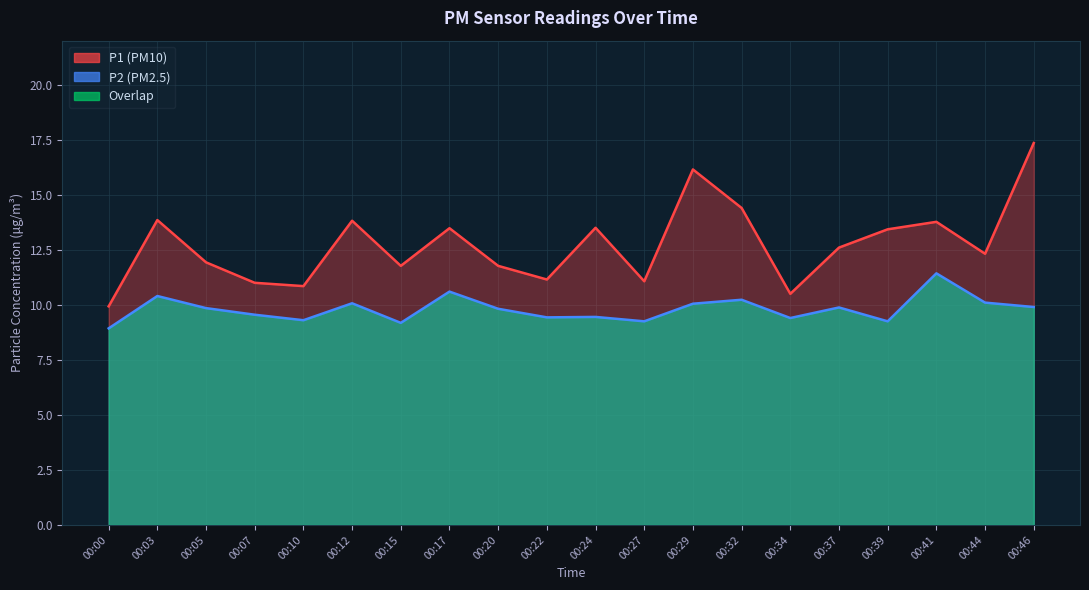

The value of P1 at 00:41 is 20.1. True or false?

False